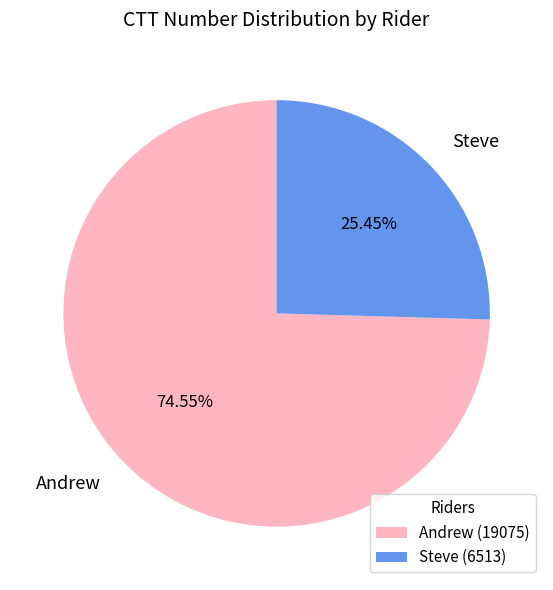

How many segments does this pie chart have?

2